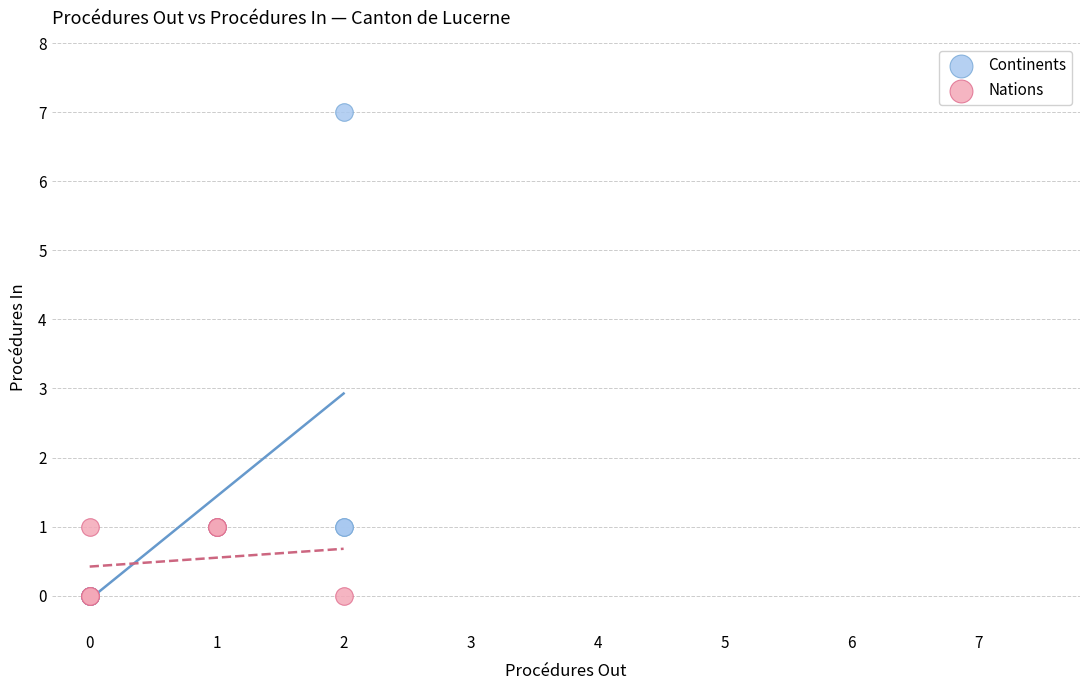

Which series reaches the maximum Y coordinate?

Continents